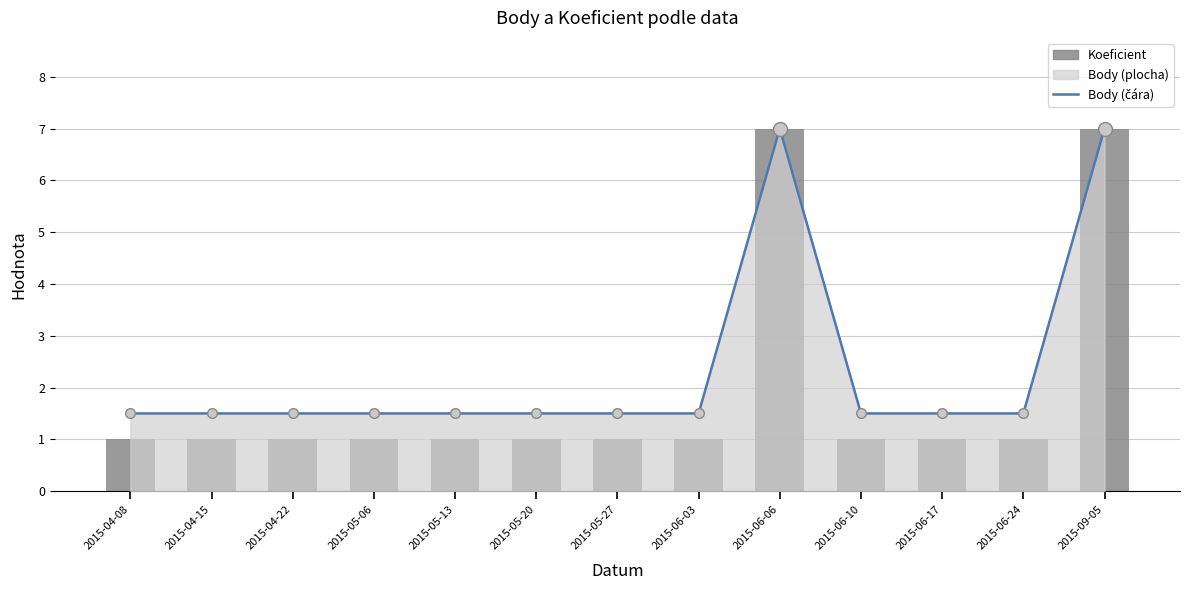

What is the value of the Koeficient bar at the 7th from the left?

1.0